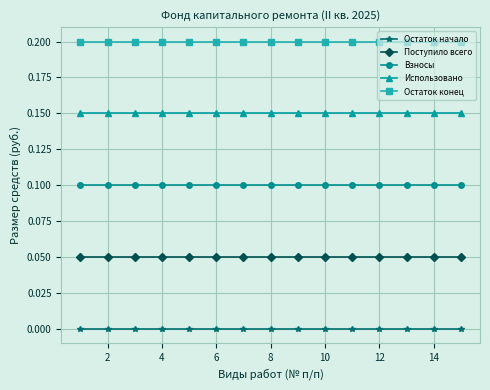

True or false: Остаток начало and Взносы cross at least once.

False